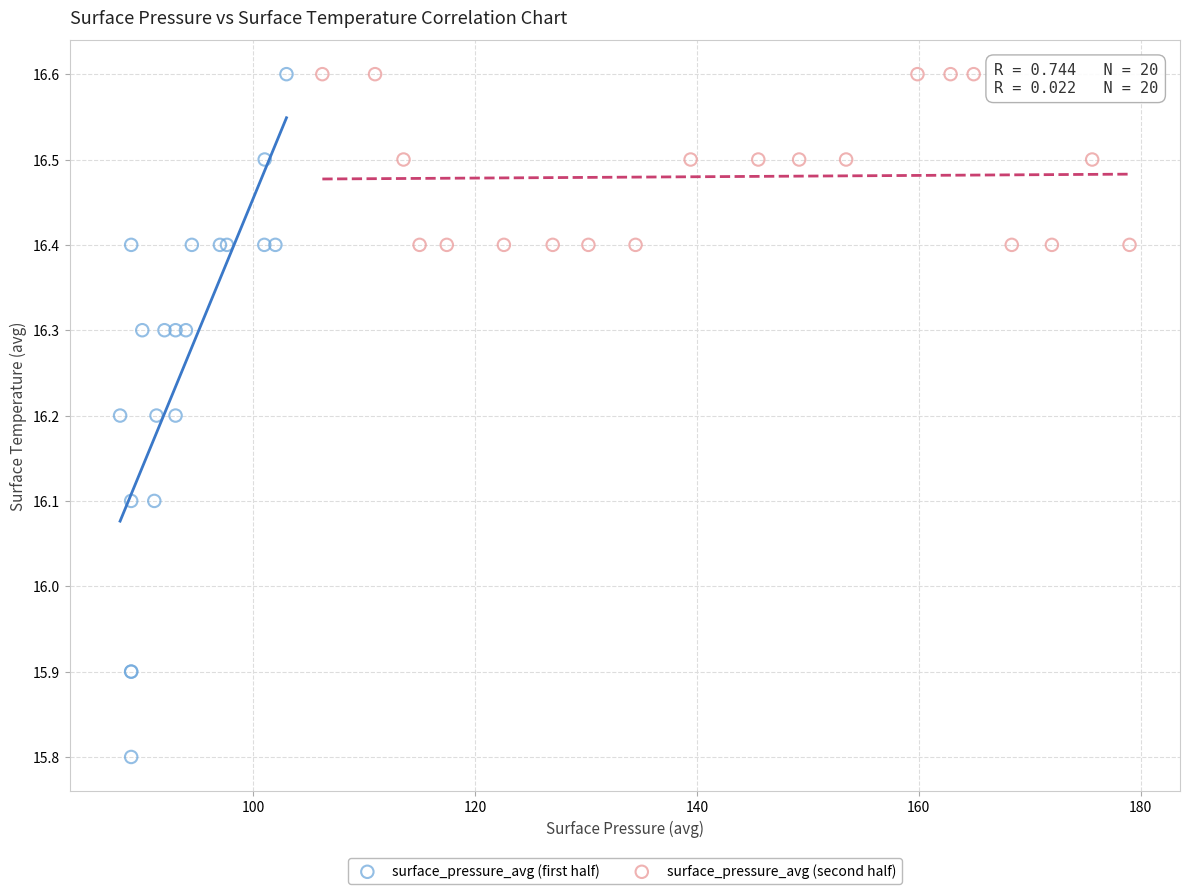

Which series reaches the minimum Y coordinate?

surface_pressure_avg (first half)